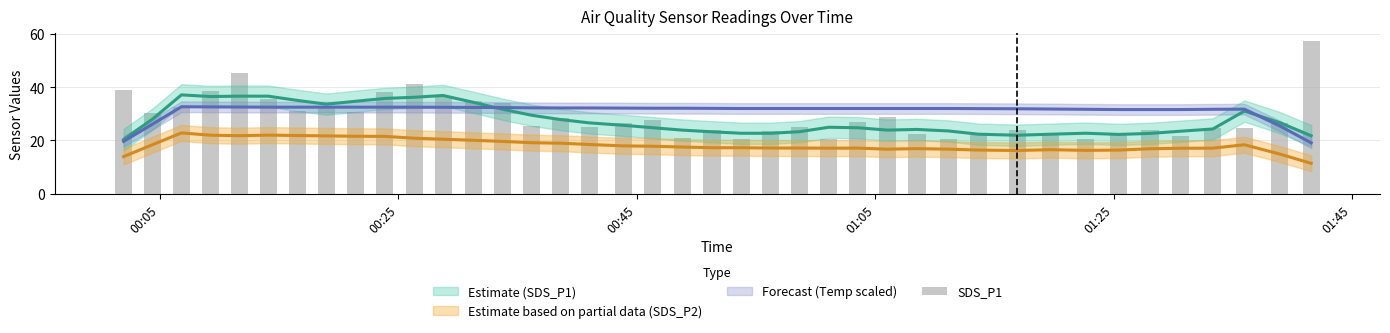

What is the average value?

28.9